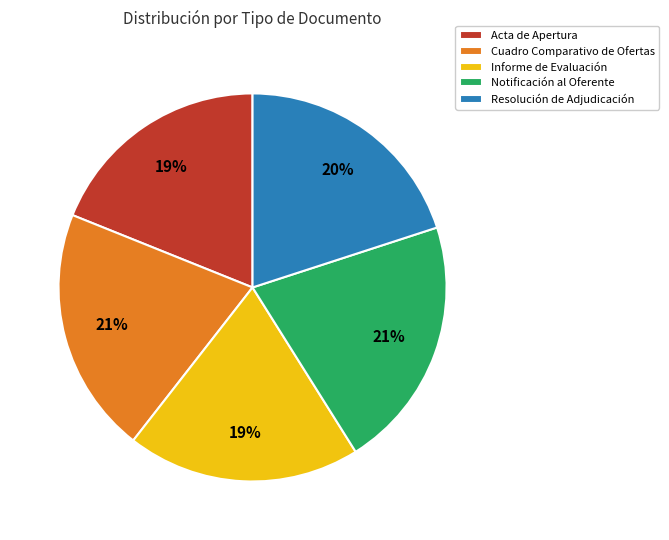

Is there any slice that represents more than half of the pie?

No